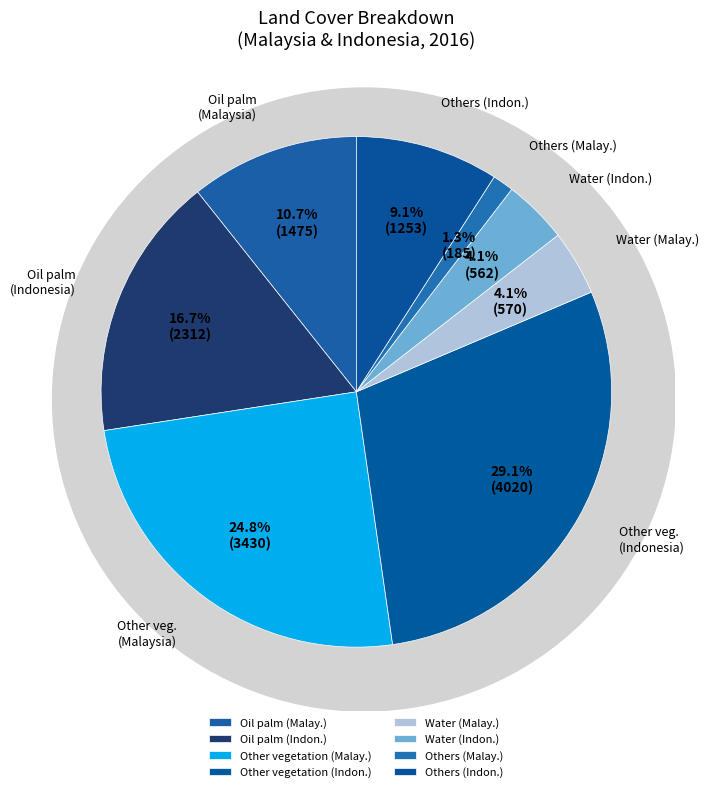

Is the sum of Others (Indon.) and Oil palm (Malay.) greater than half?

No